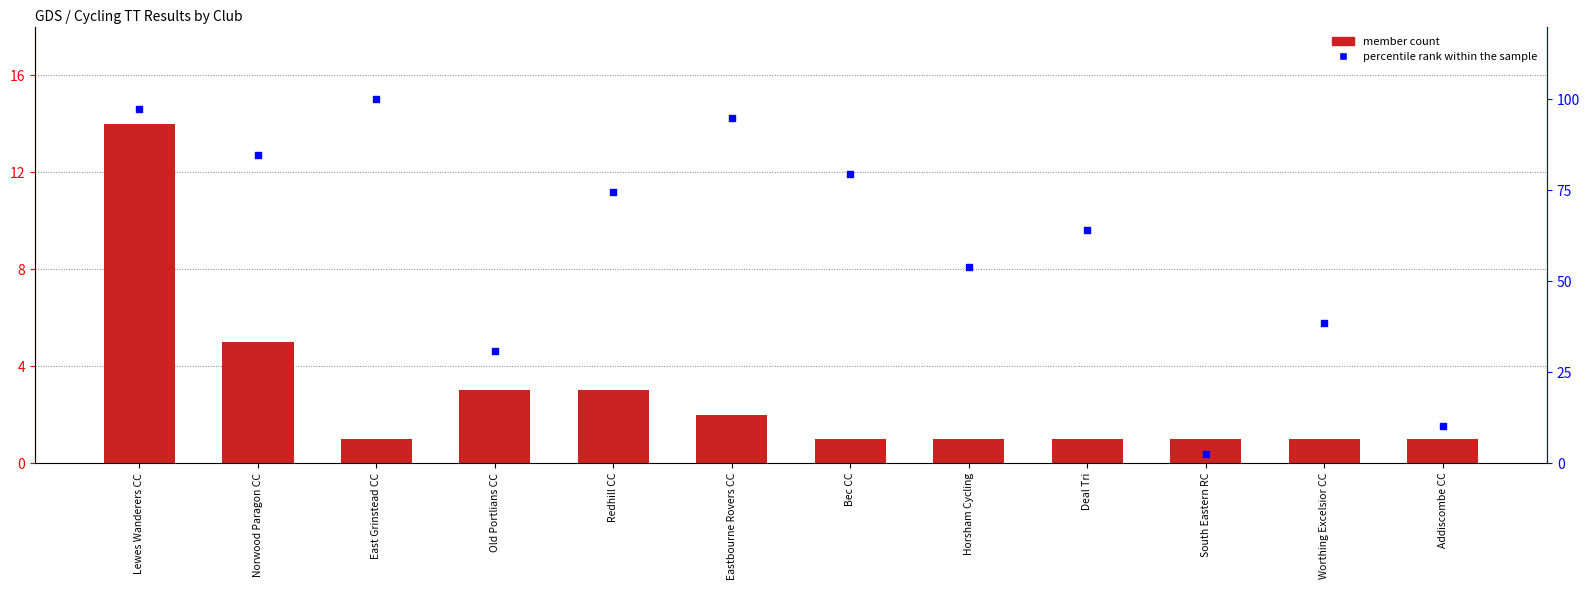

What is the total value across all series at East Grinstead CC?

101.0